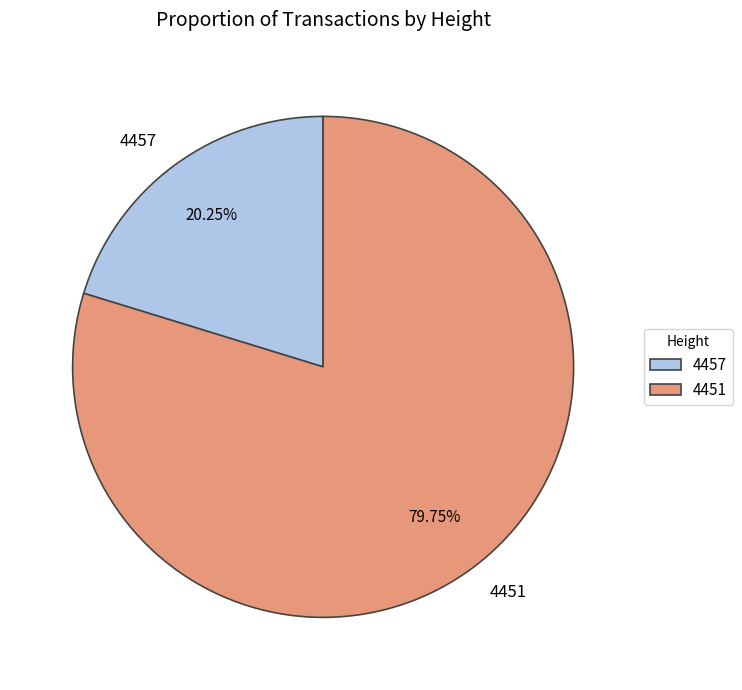

Is there any slice that represents more than half of the pie?

Yes